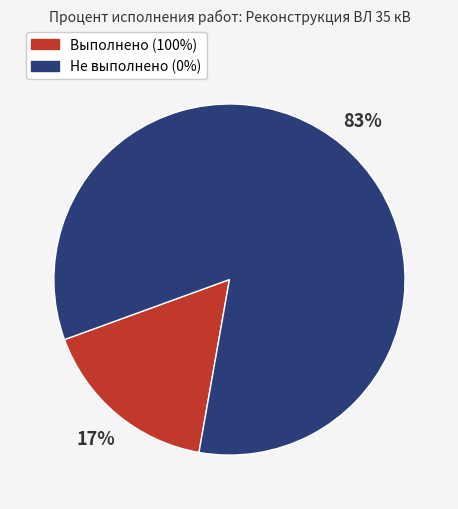

Is the sum of Выполнено (100%) and Не выполнено (0%) greater than half?

Yes